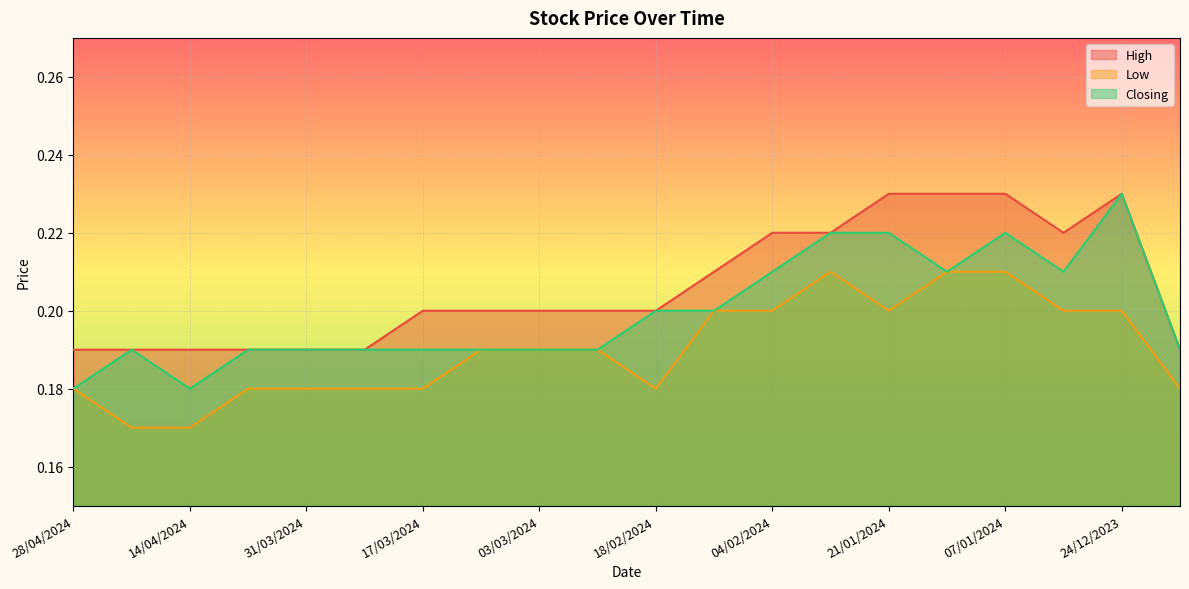

What is the value of the High point at the 9th from the left?

0.2